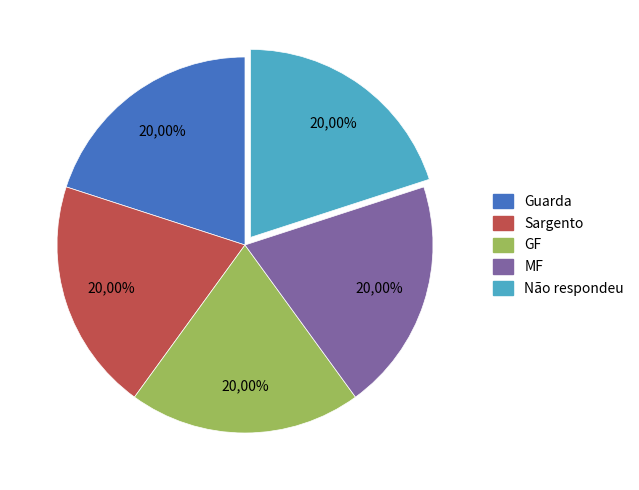

True or false: Denominación 1 accounts for 13% of the total.

False